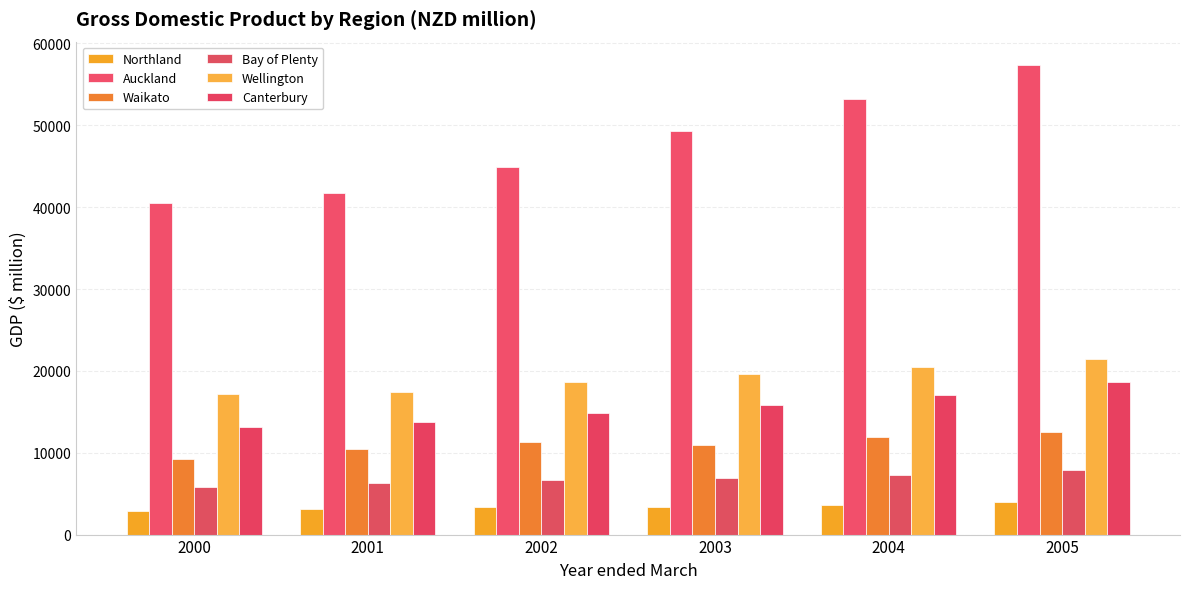

Which series changed the most between 2000 and 2005?

Auckland